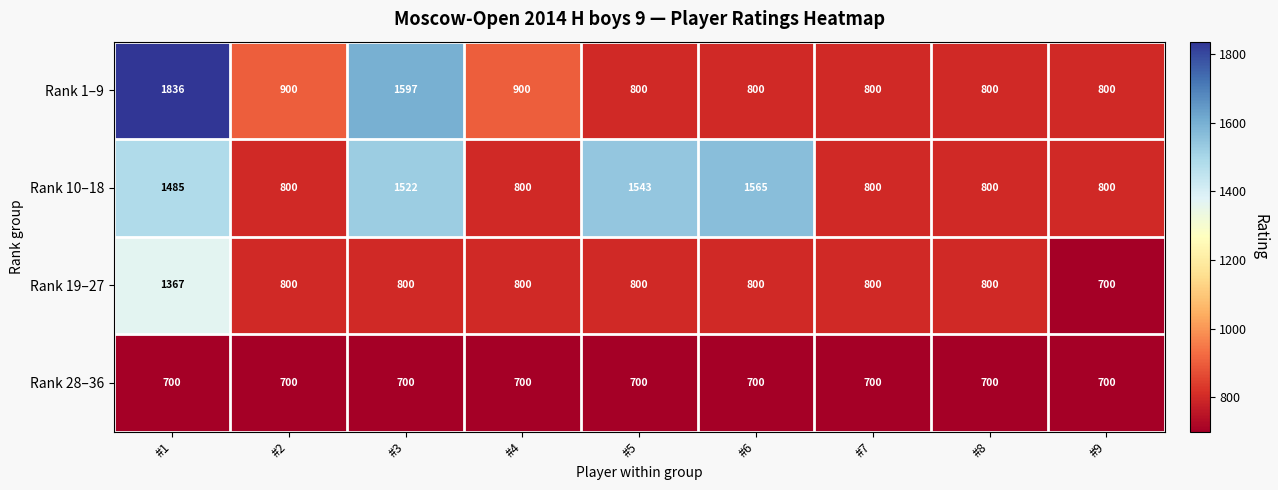

What is the difference between the second highest and second lowest values in the Rank 1–9 series?

797